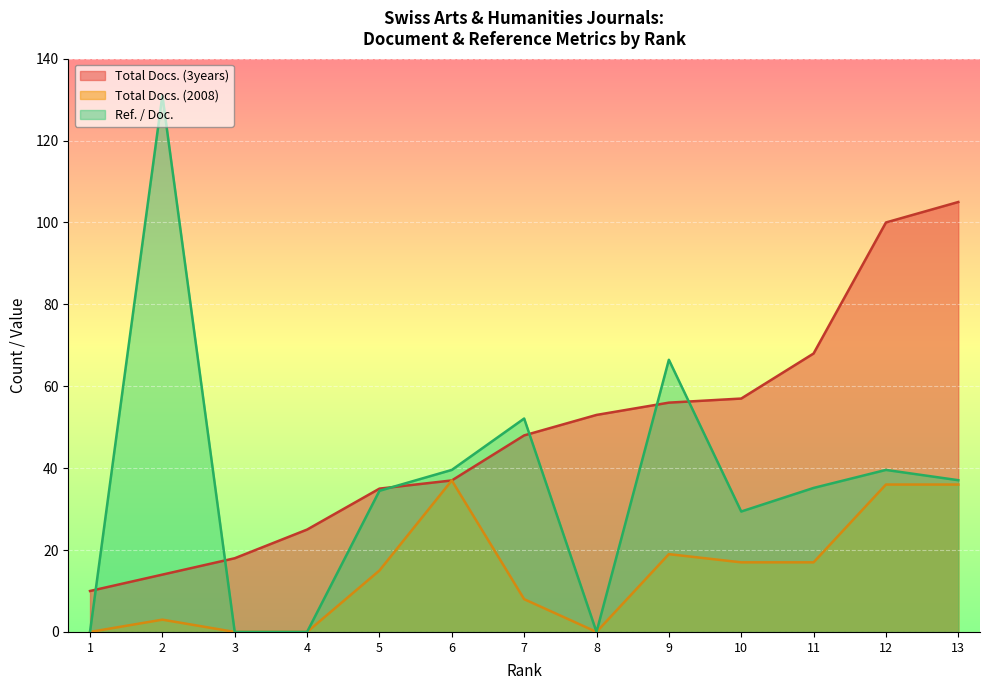

Reading right to left, list all the values displayed in this chart.

Total Docs. (3years): 105.0	100.0	68.0	57.0	56.0	53.0	48.0	37.0	35.0	25.0	18.0	14.0	10.0
Total Docs. (2008): 36.0	36.0	17.0	17.0	19.0	0.0	8.0	37.0	15.0	0.0	0.0	3.0	0.0
Ref. / Doc.: 37.1	39.6	35.2	29.4	66.5	0.0	52.1	39.6	34.5	0.0	0.0	131.0	0.0